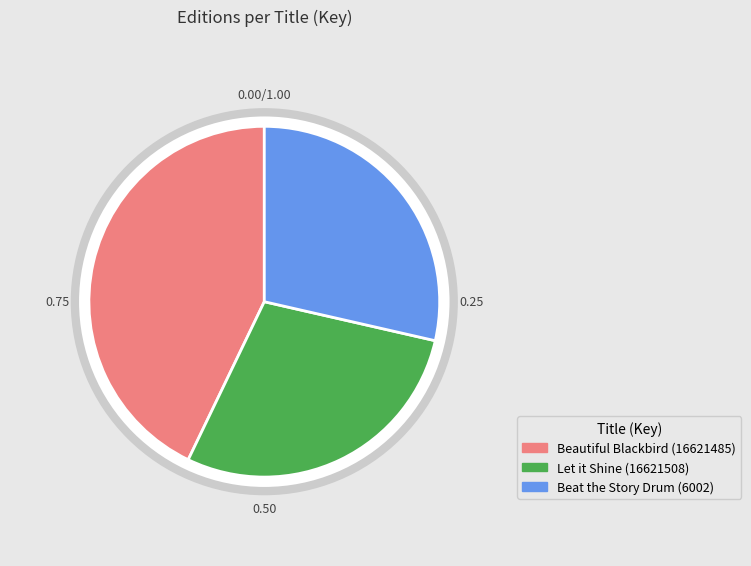

To the nearest percent, what portion does Beautiful Blackbird (16621485) represent?

43%